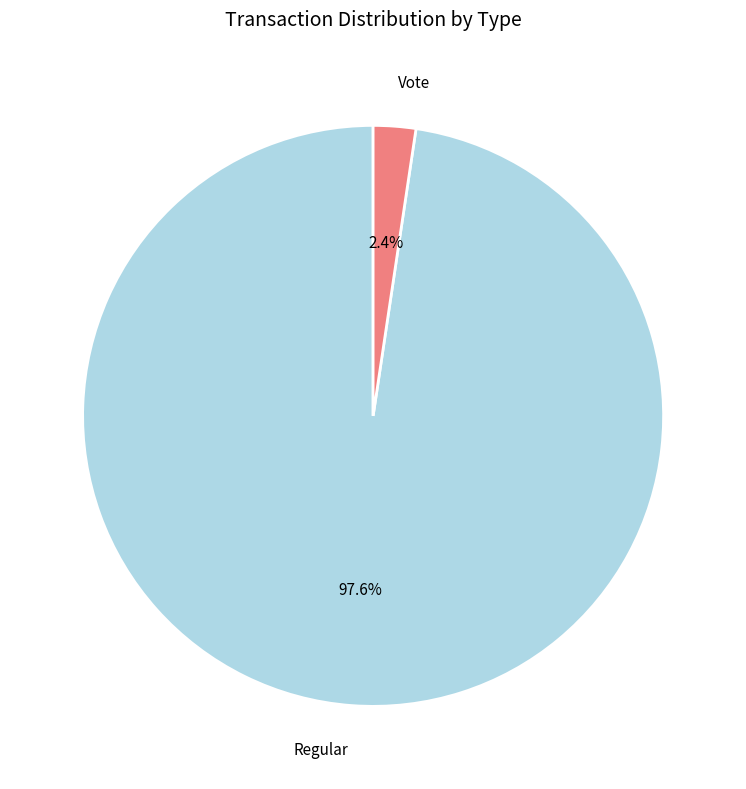

What percentage do Vote and Regular together represent?

100.0%